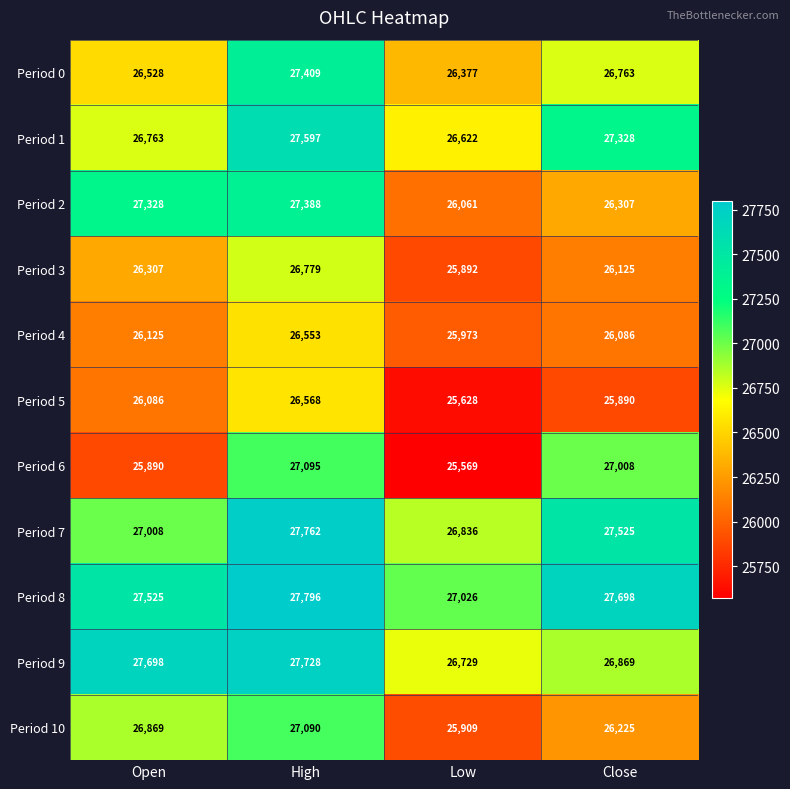

Which series has the largest range (max minus min)?

Period 6